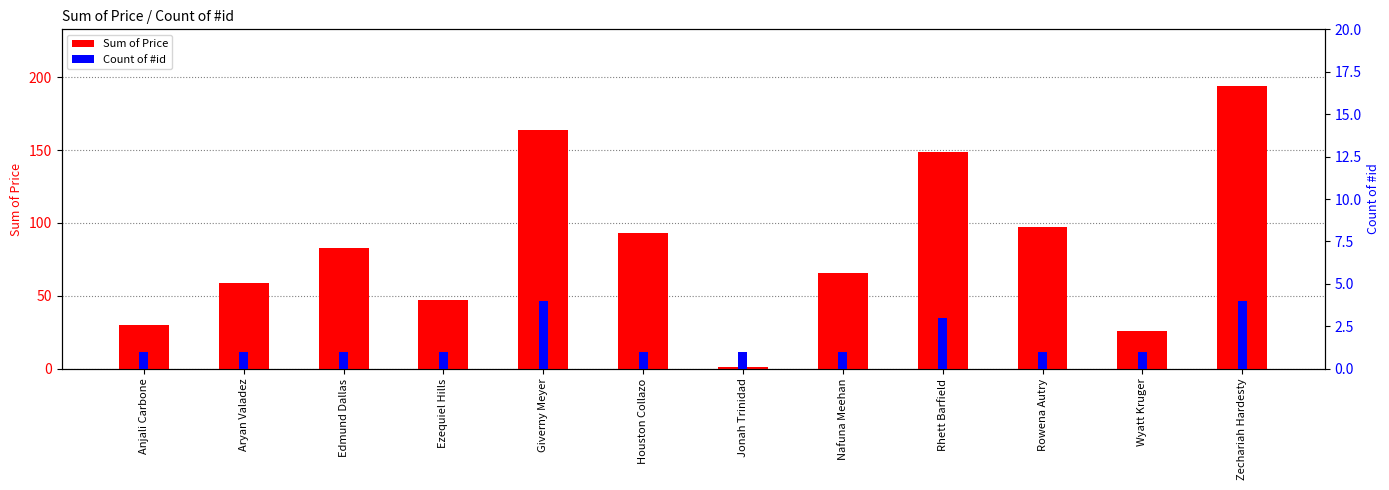

How many categories are shown in the chart?

12